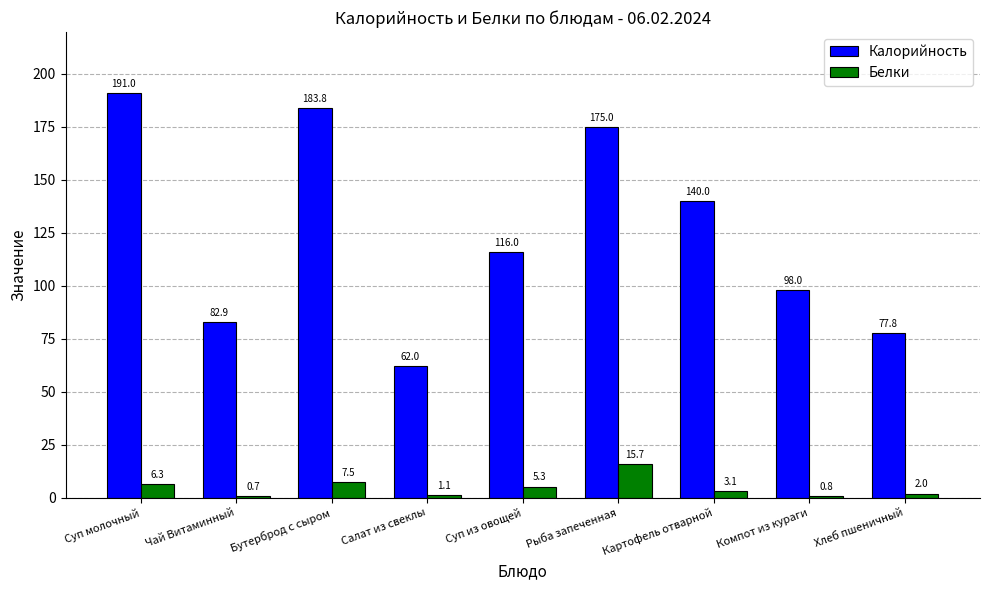

At how many categories does at least one series exceed 37?

9